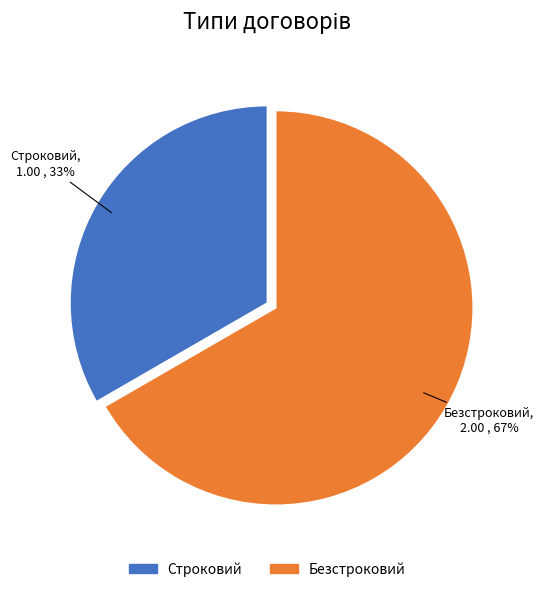

True or false: Безстроковий accounts for 58% of the total.

False